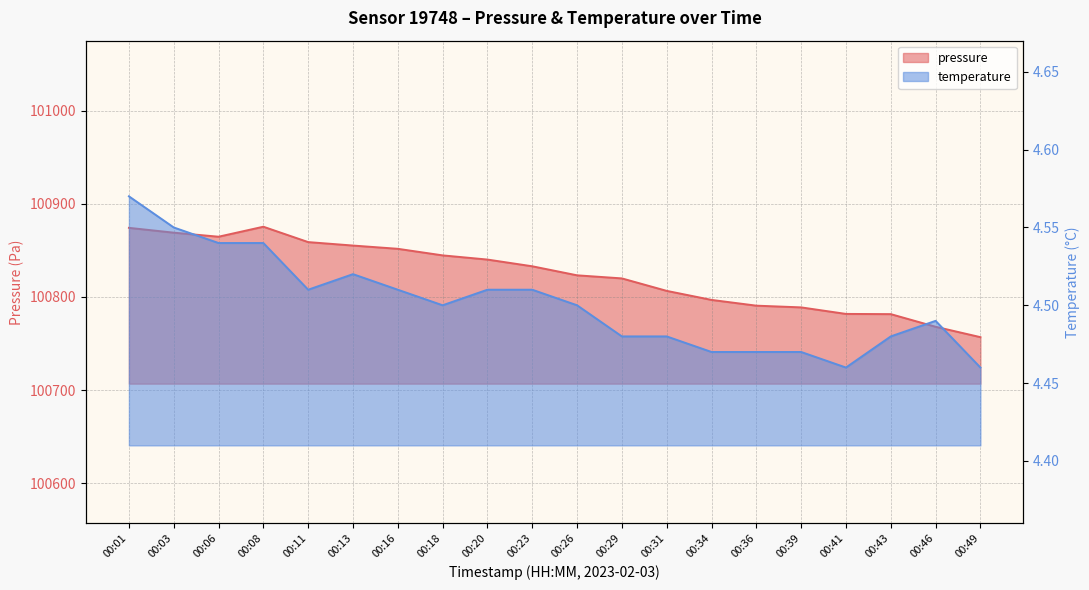

List the labels in order of temperature value, smallest first.

00:41, 00:49, 00:34, 00:36, 00:39, 00:29, 00:31, 00:43, 00:46, 00:18, 00:26, 00:11, 00:16, 00:20, 00:23, 00:13, 00:06, 00:08, 00:03, 00:01